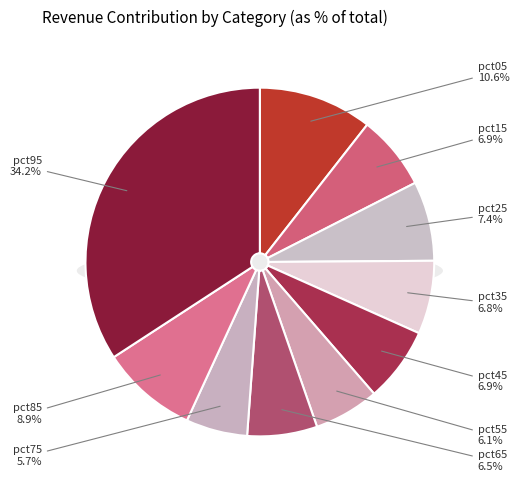

To the nearest percent, what is the difference between the largest and smallest slice percentages?

28%